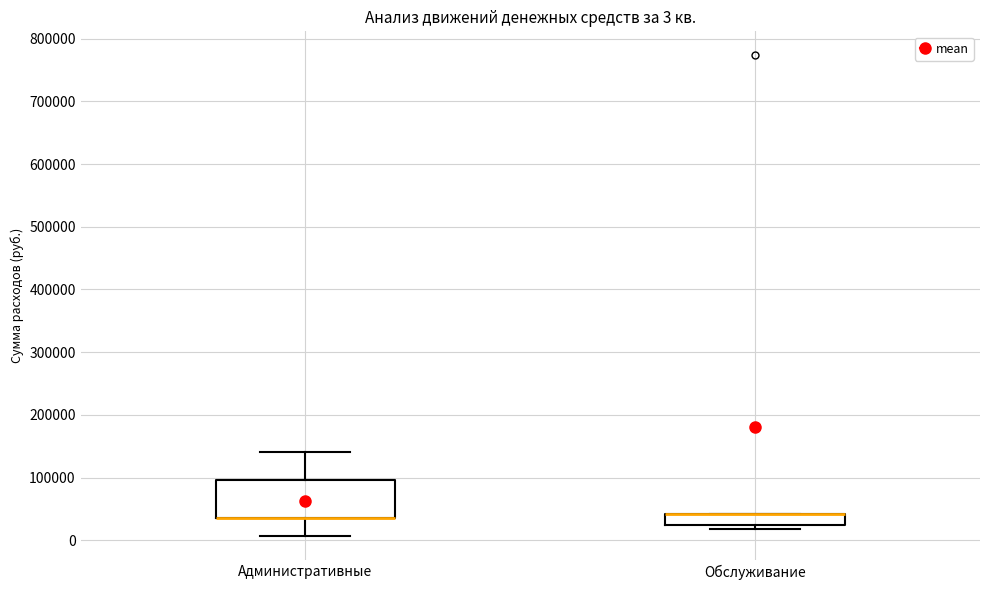

Comparing the boxes themselves (not the whiskers), which one is the tallest?

Административные